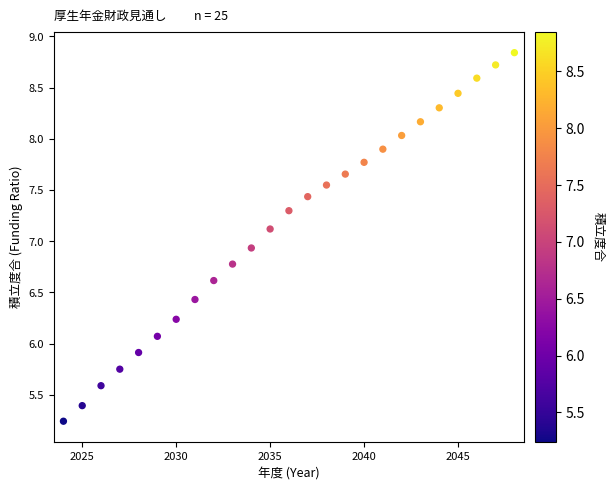

What Y value in the scatter plot is closest to 7?

6.9